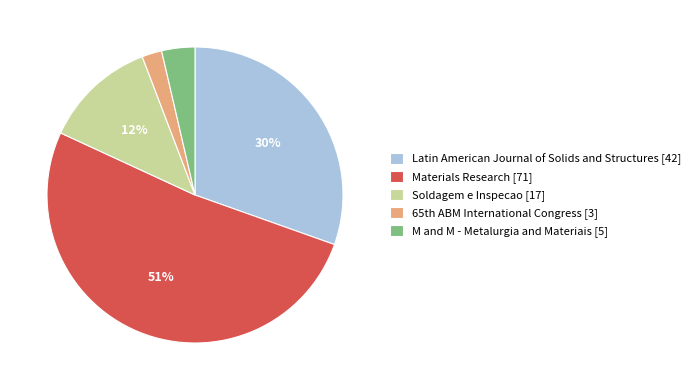

Combined, do M and M - Metalurgia and Materiais [5] and Latin American Journal of Solids and Structures [42] account for over 50%?

No